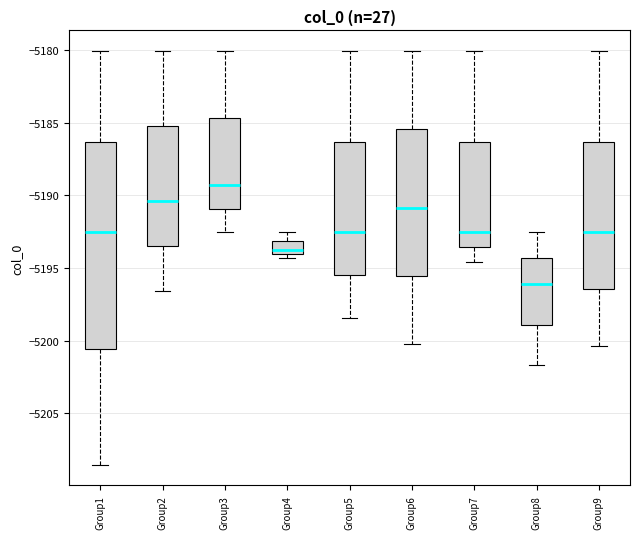

Which box is the tallest, from its lower edge to its upper edge?

Group1